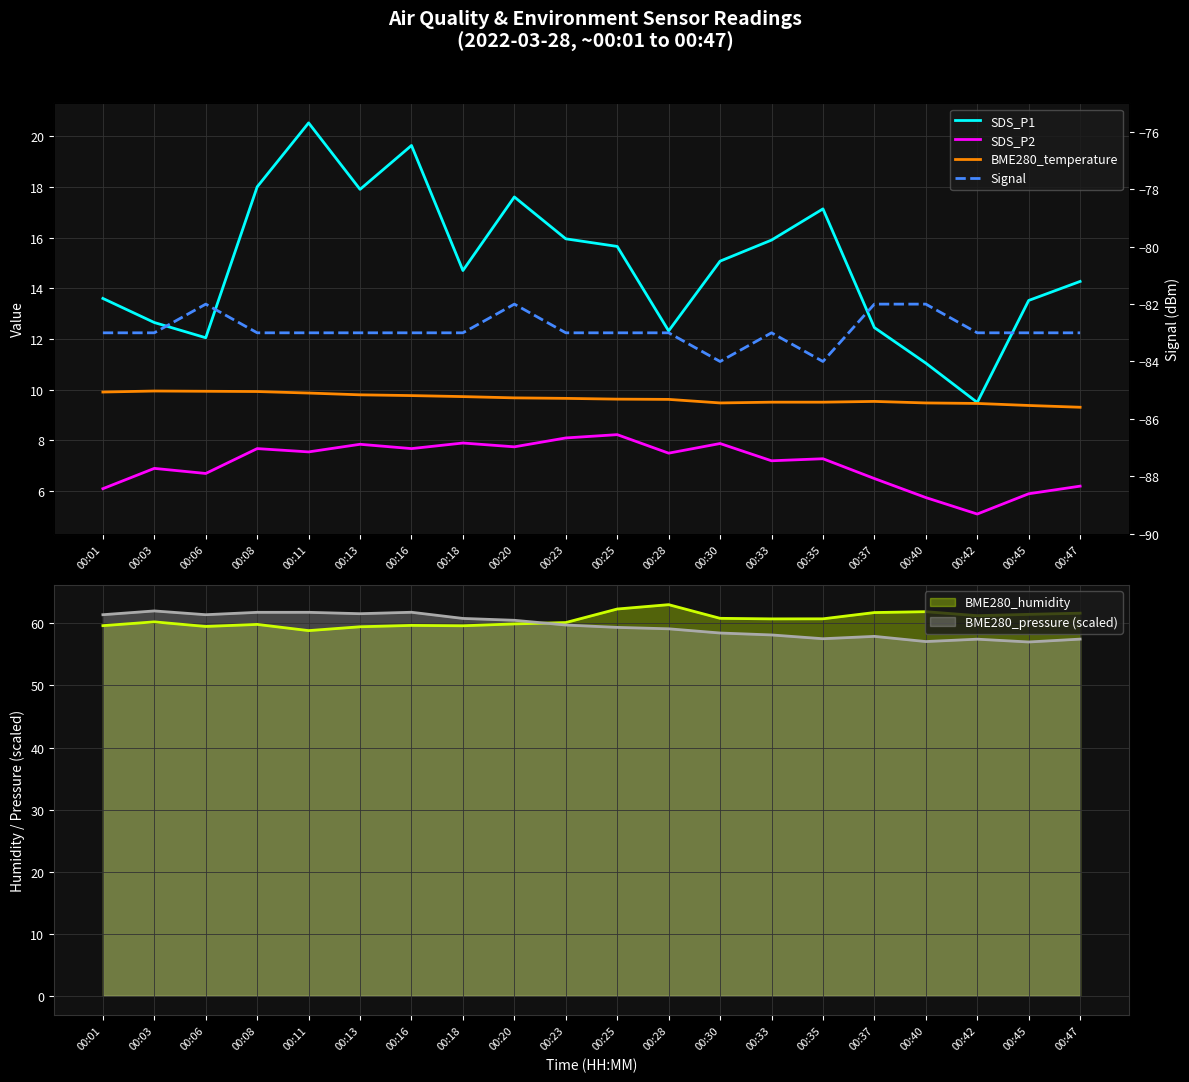

True or false: Signal and SDS_P2 intersect in this chart.

False